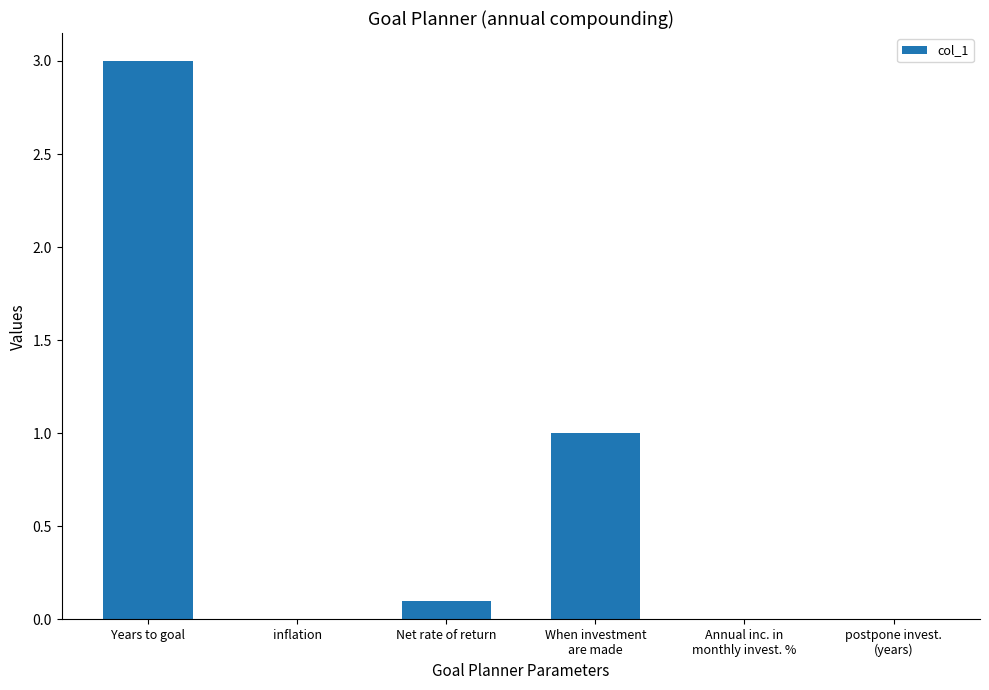

What is the average value?

0.7